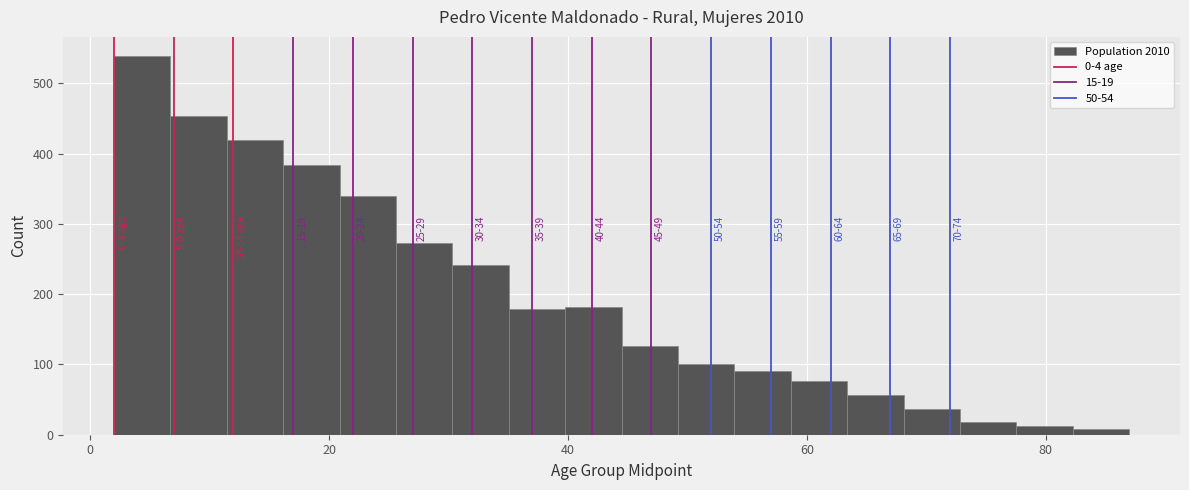

Read against the x-axis, roughly where is the centre of the tallest bar?

4